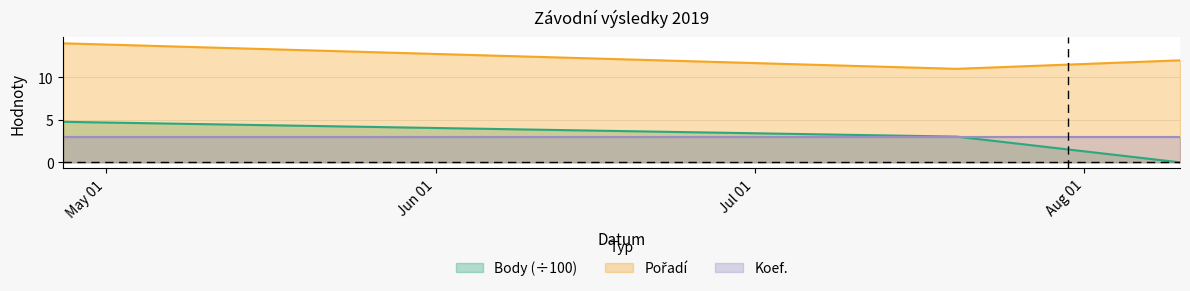

What is the maximum value shown in the chart?

14.0